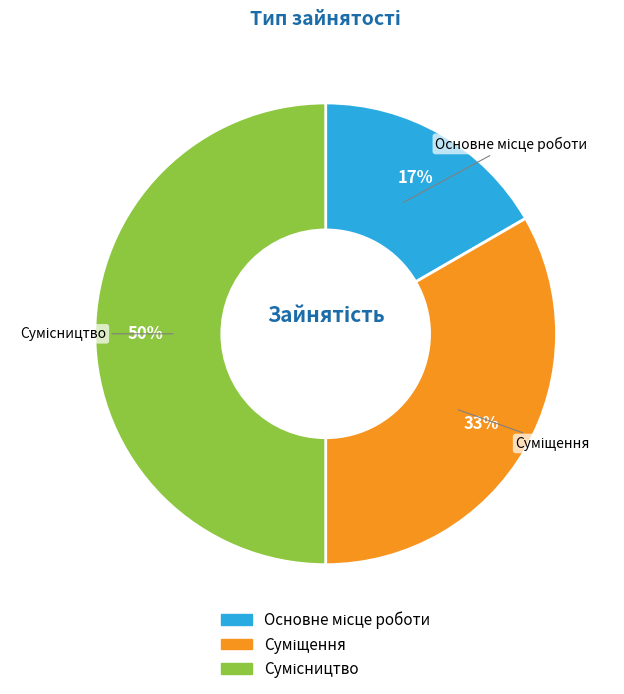

To the nearest percent, what is the average slice percentage?

33%